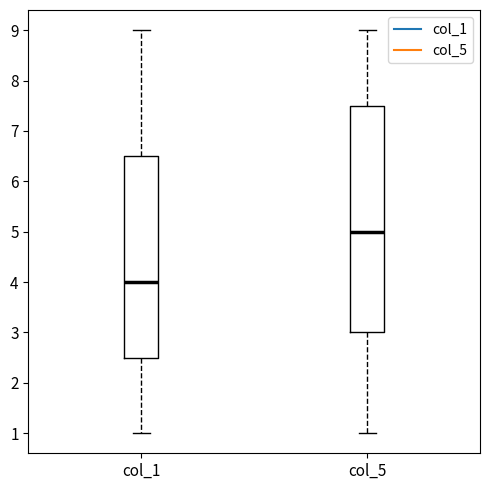

Reading left to right, transcribe this box plot: for each box, give where its median line is, the range the box spans, and where its two whiskers end, as read against the y-axis. The values are not printed on the chart, so give them approximately, as read against the axis.

col_1: median 4.0, box 2.5 to 6.5, whiskers 1.0 to 9.0
col_5: median 5.0, box 3.0 to 7.5, whiskers 1.0 to 9.0